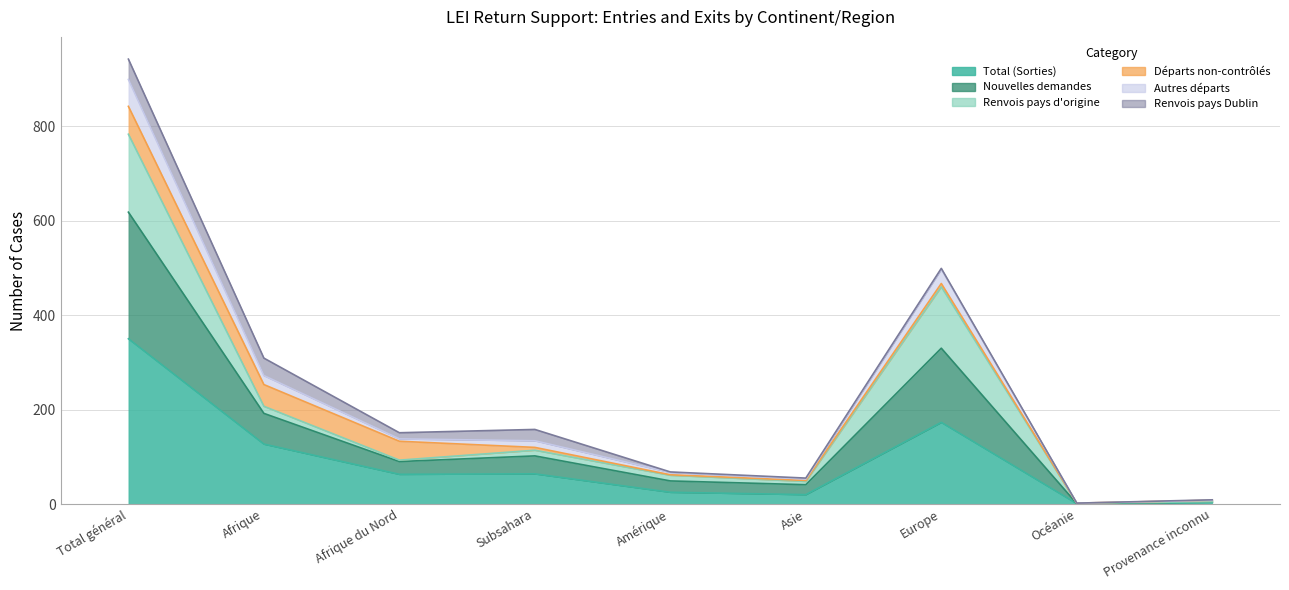

True or false: Nouvelles demandes and Autres départs cross at least once.

False